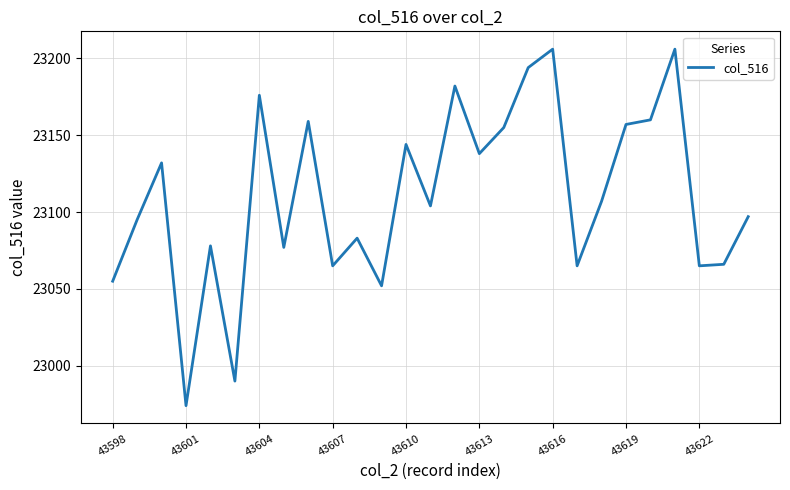

What is the difference between the maximum and minimum values?

232